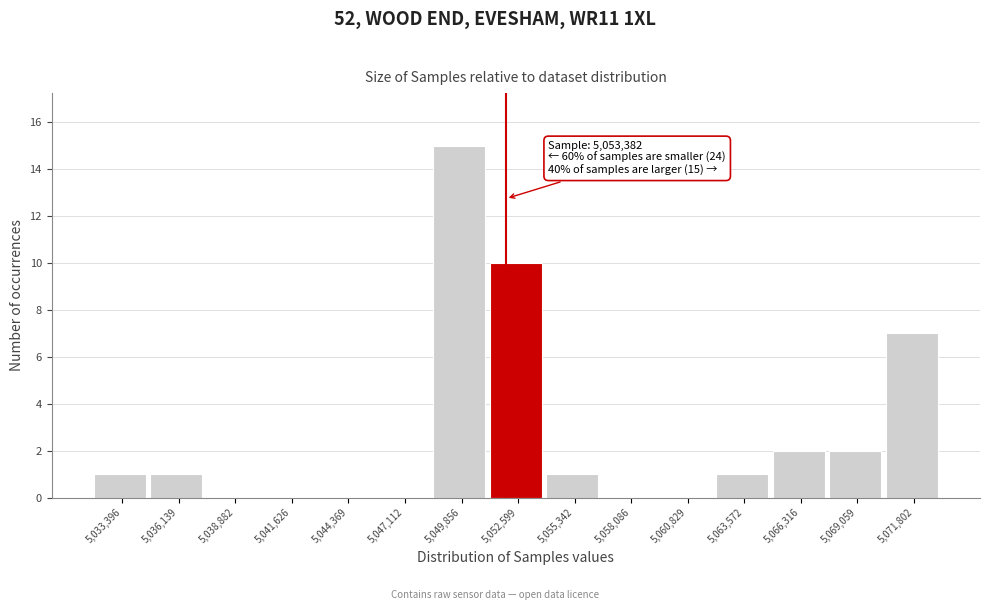

Reading left to right, transcribe all the data shown in this chart.

5,033,396=1	5,036,139=1	5,038,882=0	5,041,626=0	5,044,369=0	5,047,112=0	5,049,856=15	5,052,599=10	5,055,342=1	5,058,086=0	5,060,829=0	5,063,572=1	5,066,316=2	5,069,059=2	5,071,802=7